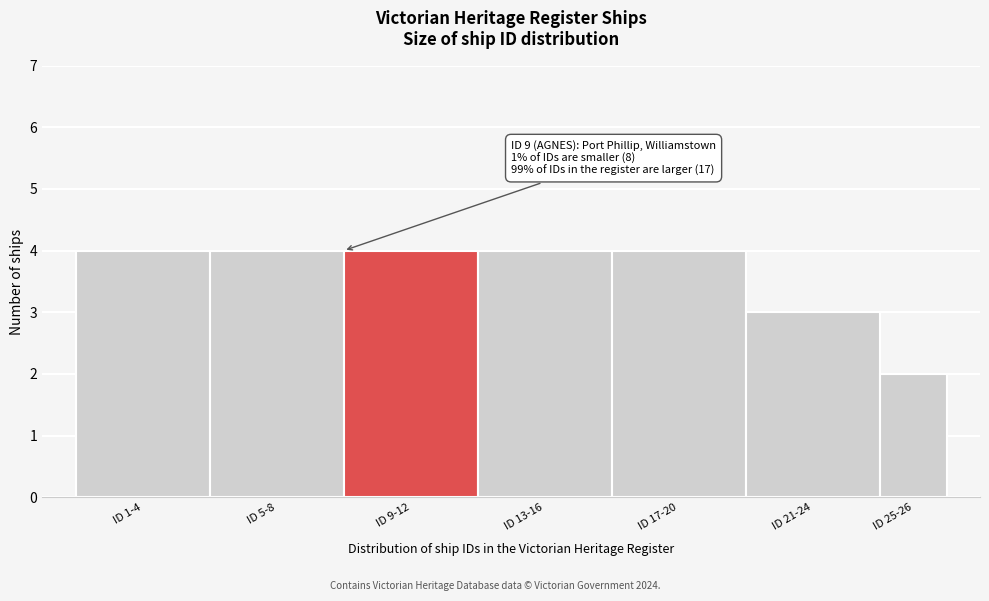

Reading left to right, what are all the values shown in this chart?

ID 1-4=4	ID 5-8=4	ID 9-12=4	ID 13-16=4	ID 17-20=4	ID 21-24=3	ID 25-26=2